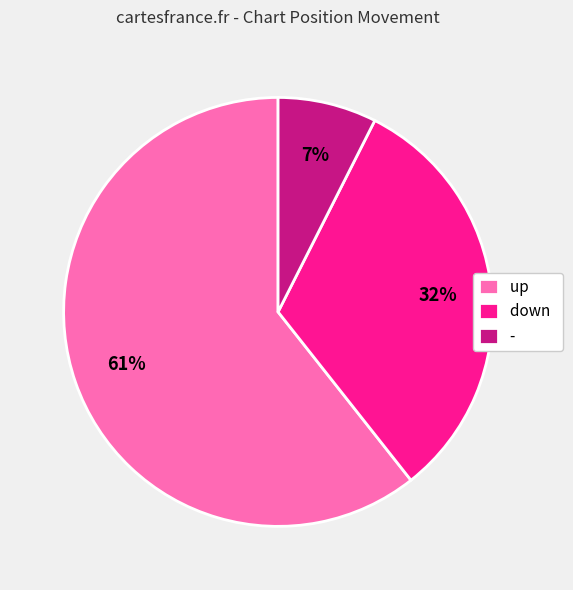

Is there any slice that represents more than half of the pie?

Yes